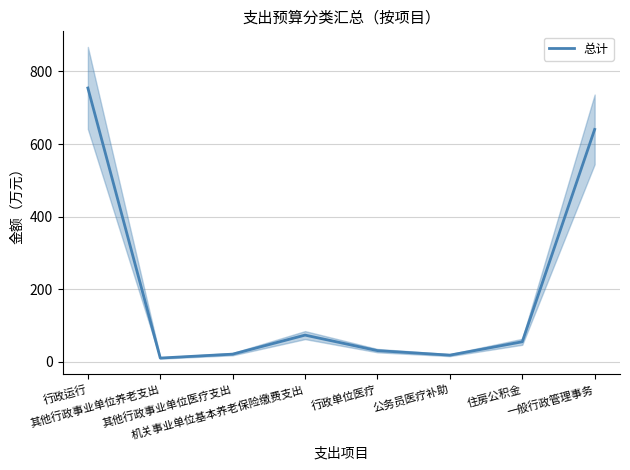

What is the sum of the values at 行政单位医疗 and 公务员医疗补助?

49.2